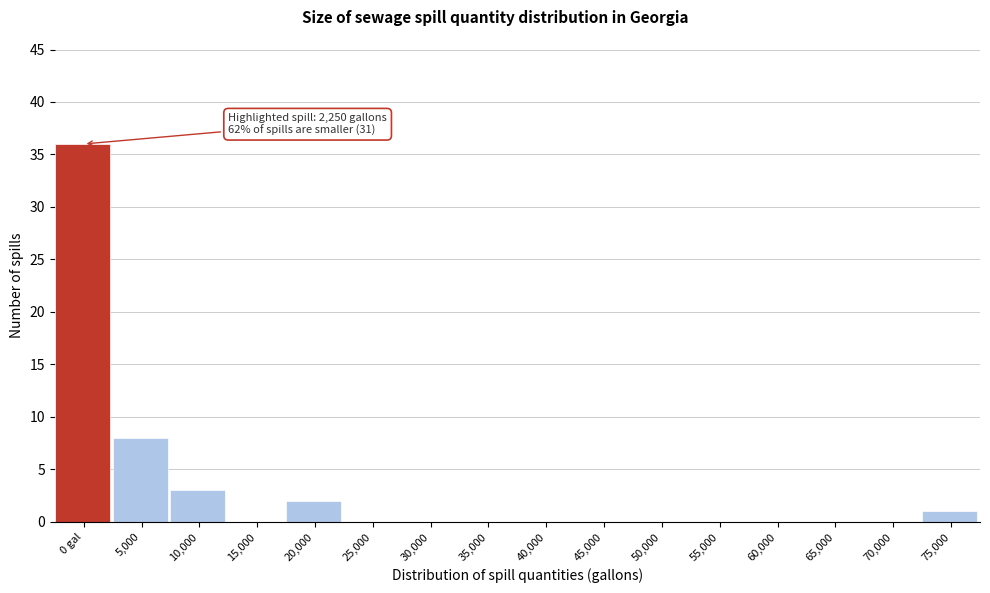

Reading left to right, list all the values displayed in this chart.

0 gal=36	5,000=8	10,000=3	15,000=0	20,000=2	25,000=0	30,000=0	35,000=0	40,000=0	45,000=0	50,000=0	55,000=0	60,000=0	65,000=0	70,000=0	75,000=1